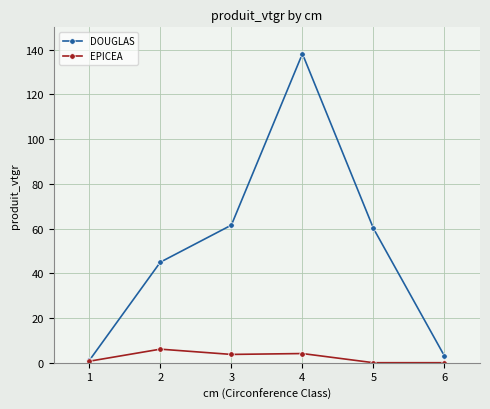

At which label does EPICEA reach its peak?

2